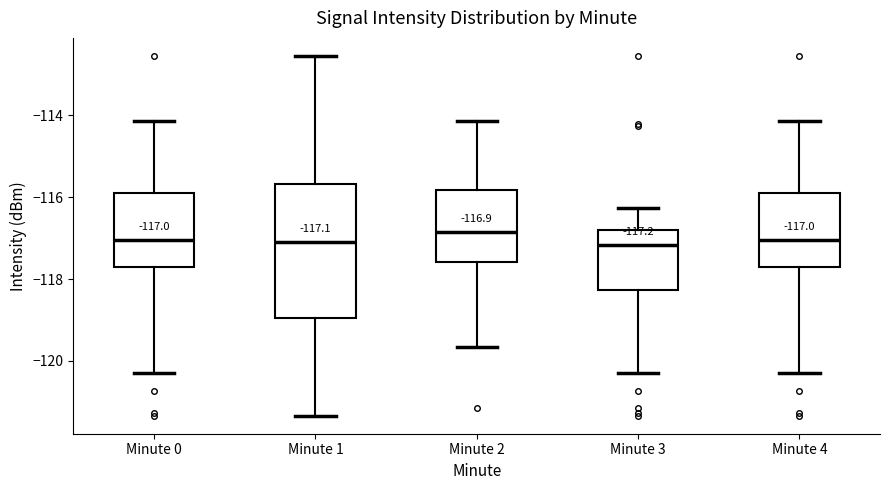

Comparing the boxes themselves (not the whiskers), which one is the tallest?

Minute 1